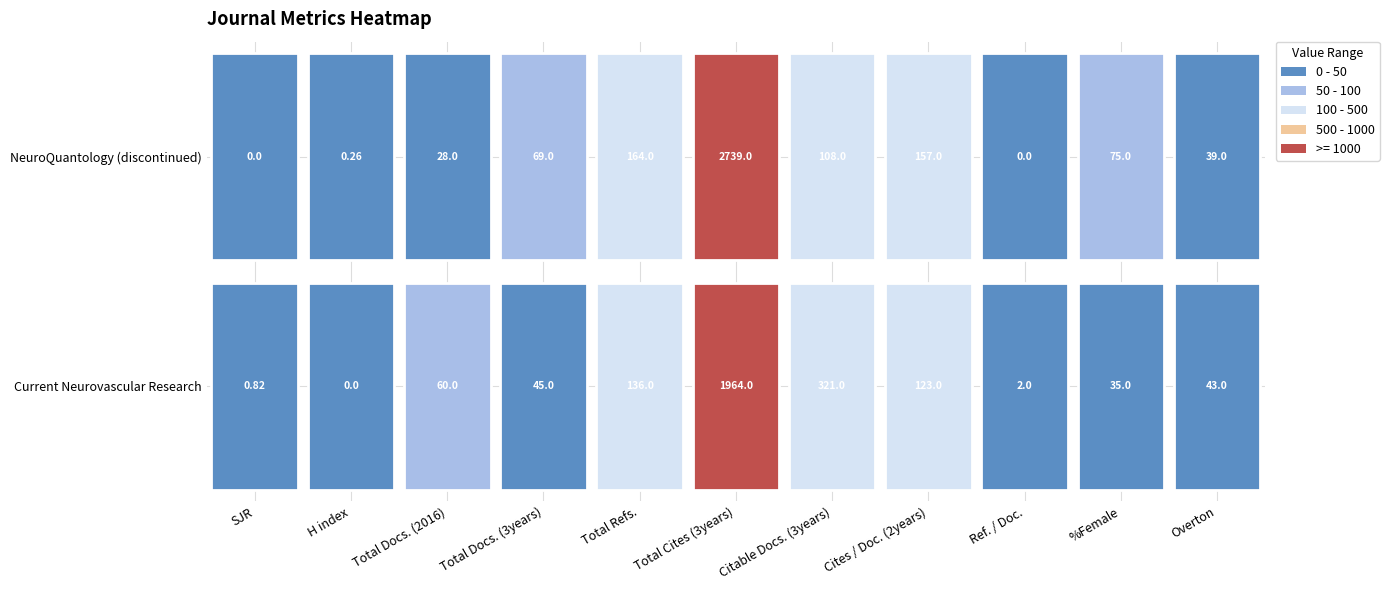

List the series in order of their peak value, lowest first.

Current Neurovascular Research, NeuroQuantology (discontinued)